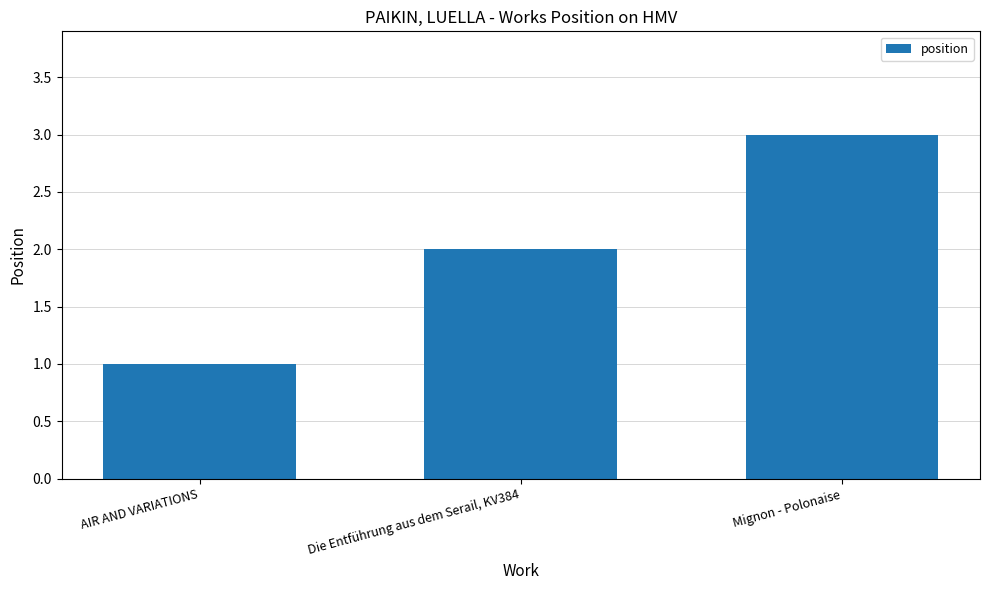

List the labels in order of value, largest first.

Mignon - Polonaise, Die Entführung aus dem Serail, KV384, AIR AND VARIATIONS